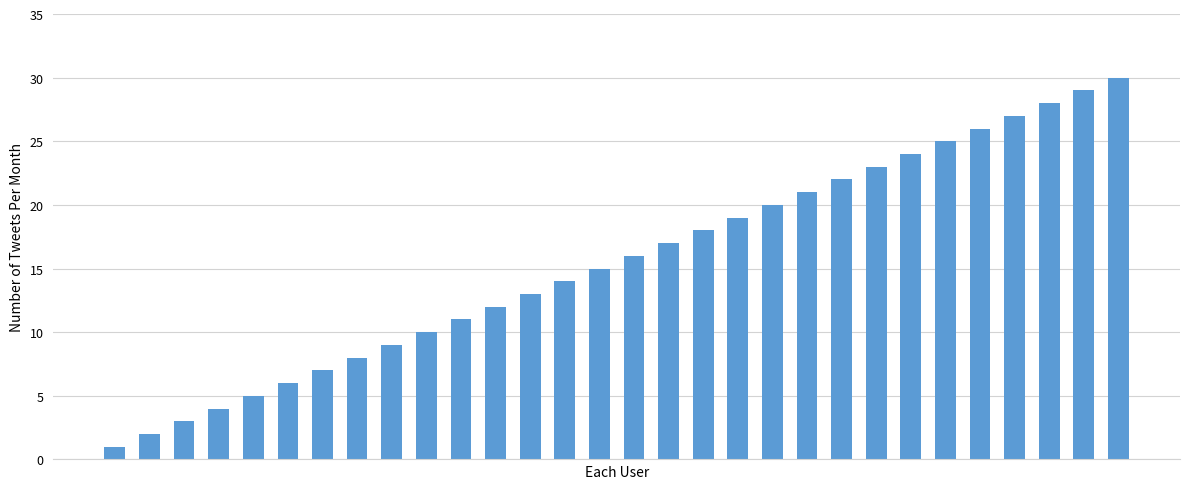

What is the greatest value displayed?

30